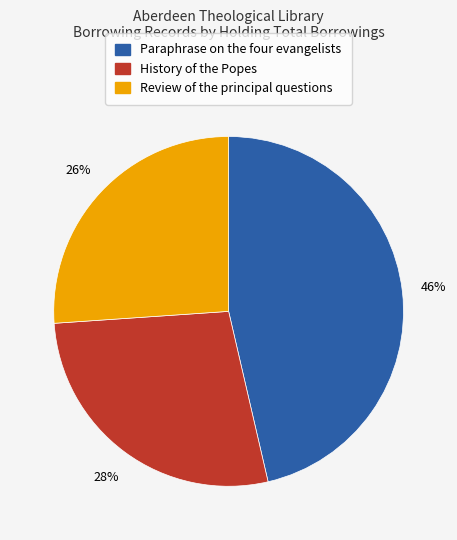

Rank the categories by value from lowest to highest.

Review of the principal questions, History of the Popes, Paraphrase on the four evangelists